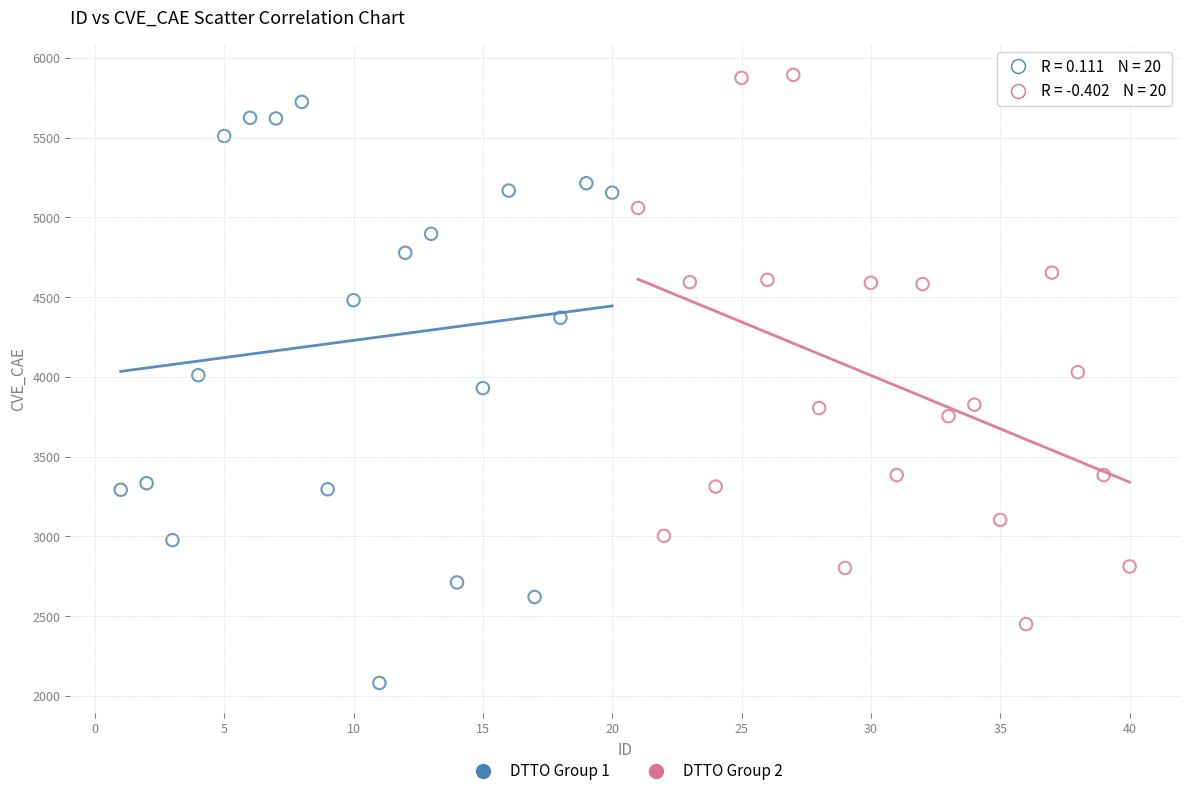

Which series reaches the maximum Y coordinate?

DTTO Group 2